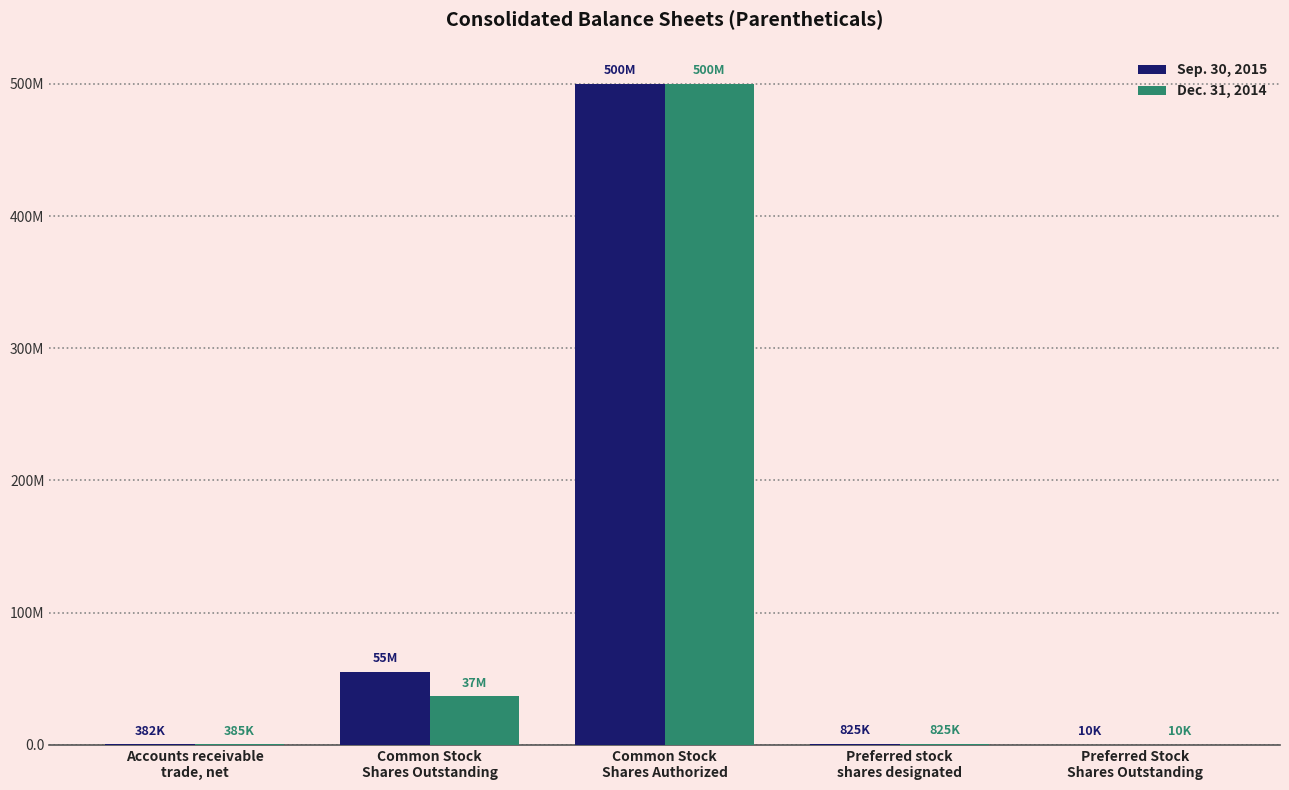

Is it true that Sep. 30, 2015 equals 14848 at Preferred Stock
Shares Outstanding?

False